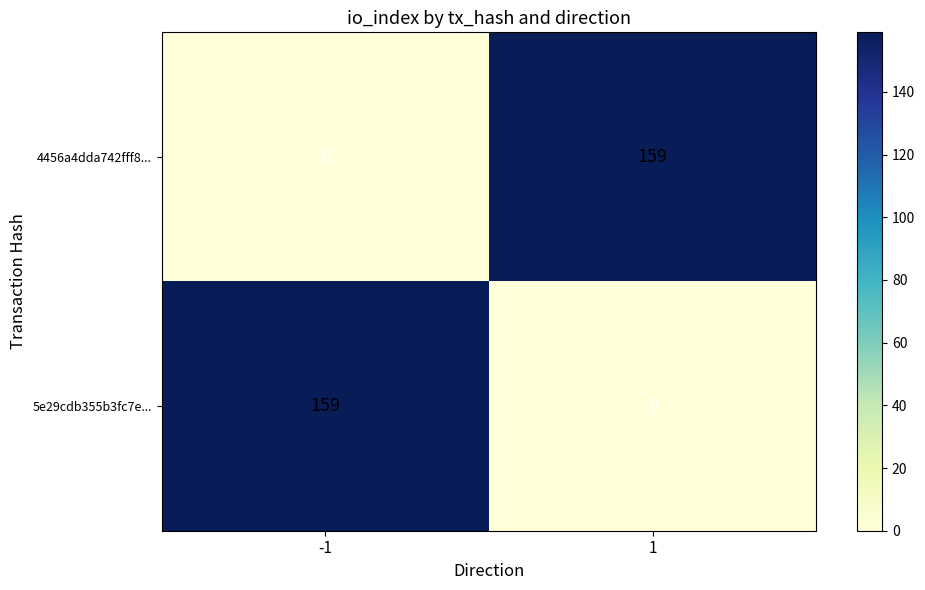

What is the difference between the highest and lowest values at -1?

159